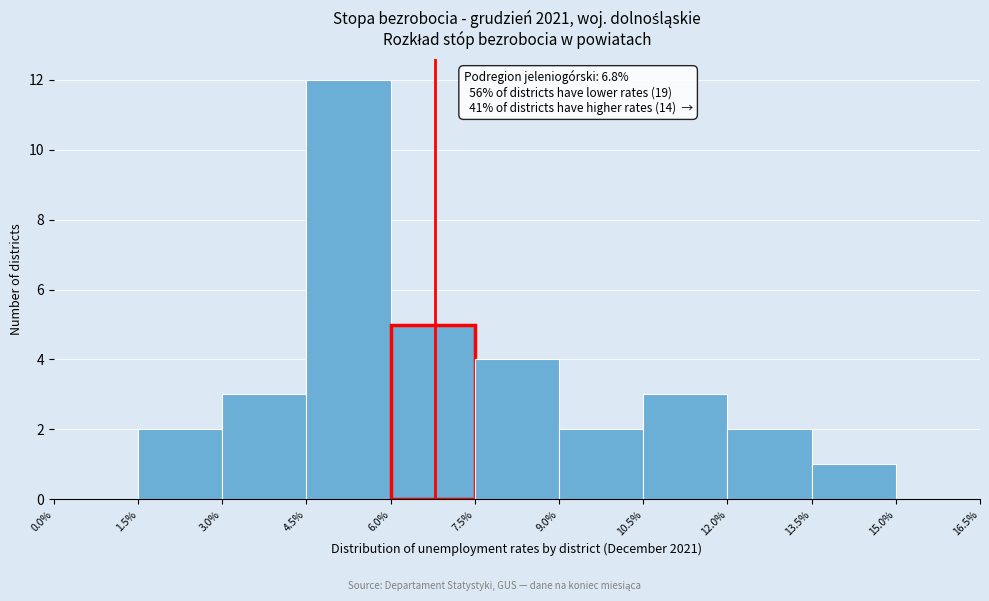

Over which range of the x-axis is the bar tallest?

4.5% to 6.0%